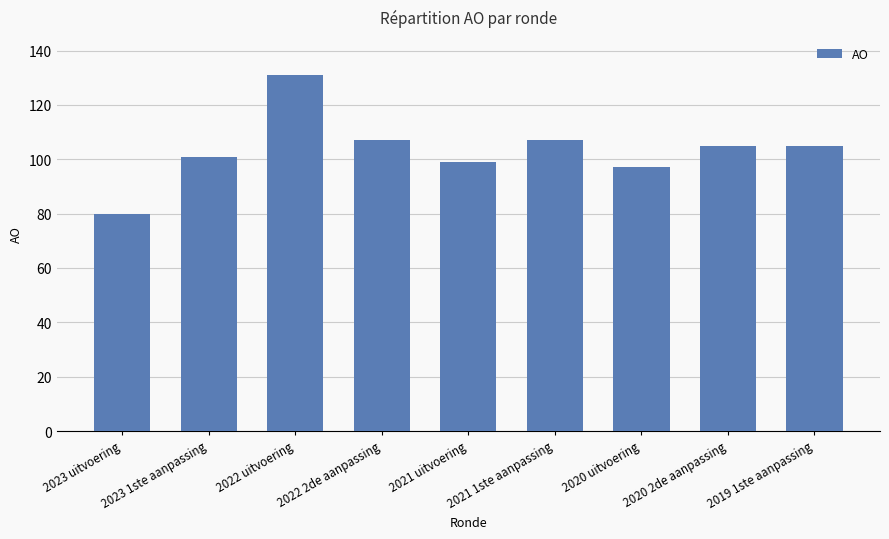

What position from the left is 2023 1ste aanpassing?

2